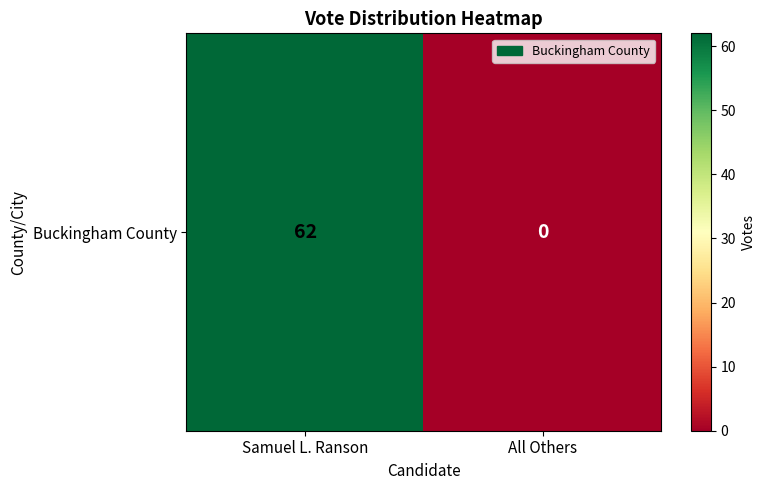

Which label corresponds to the smallest value in the chart?

All Others